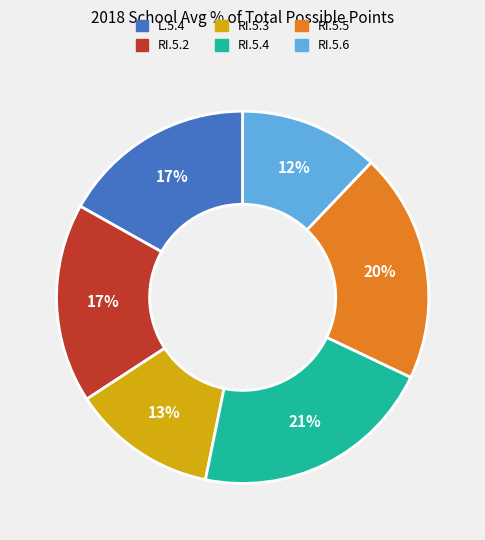

Which slice is the largest?

RI.5.4